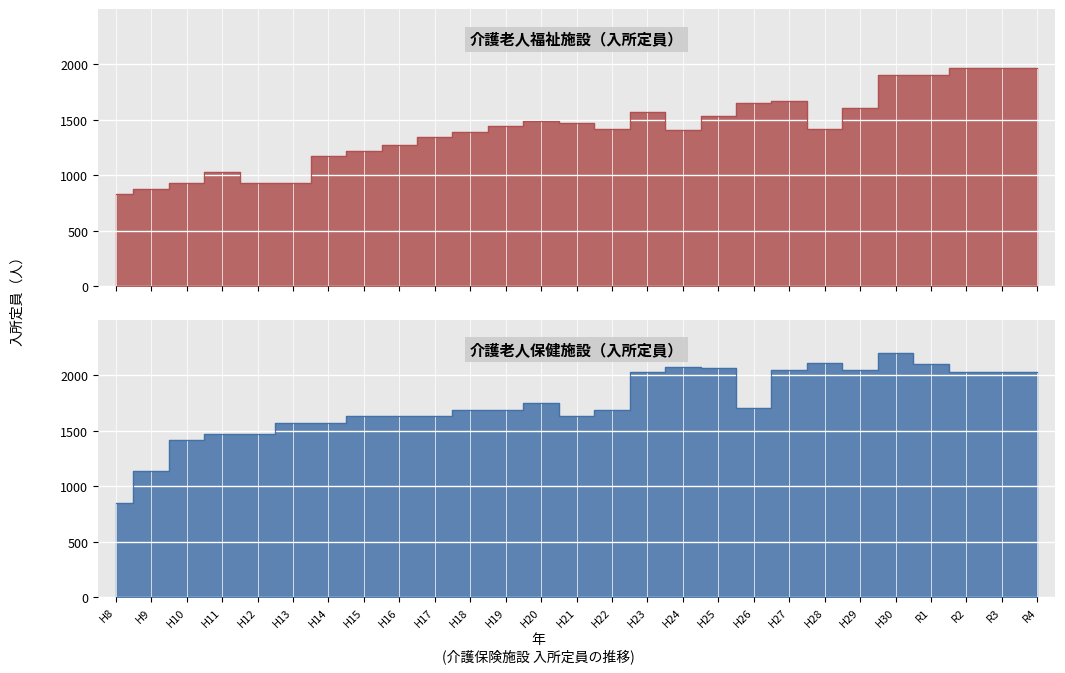

Which series has the largest total across all categories?

介護老人保健施設（入所定員）